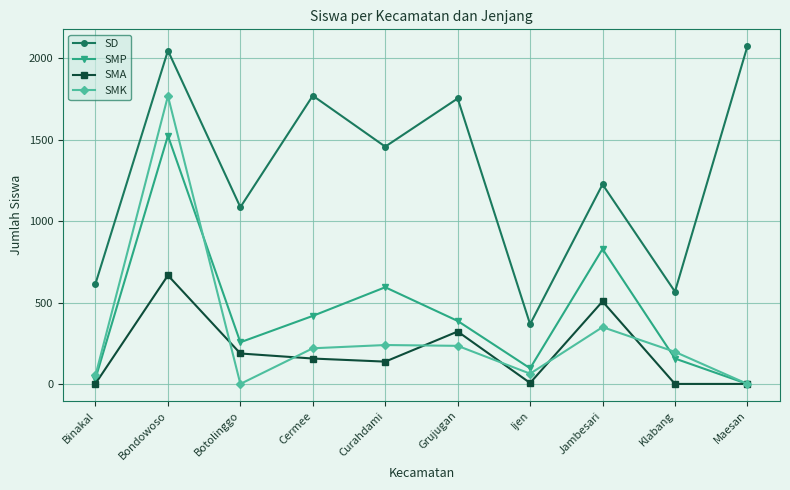

Where is the first local maximum for SMP?

Bondowoso